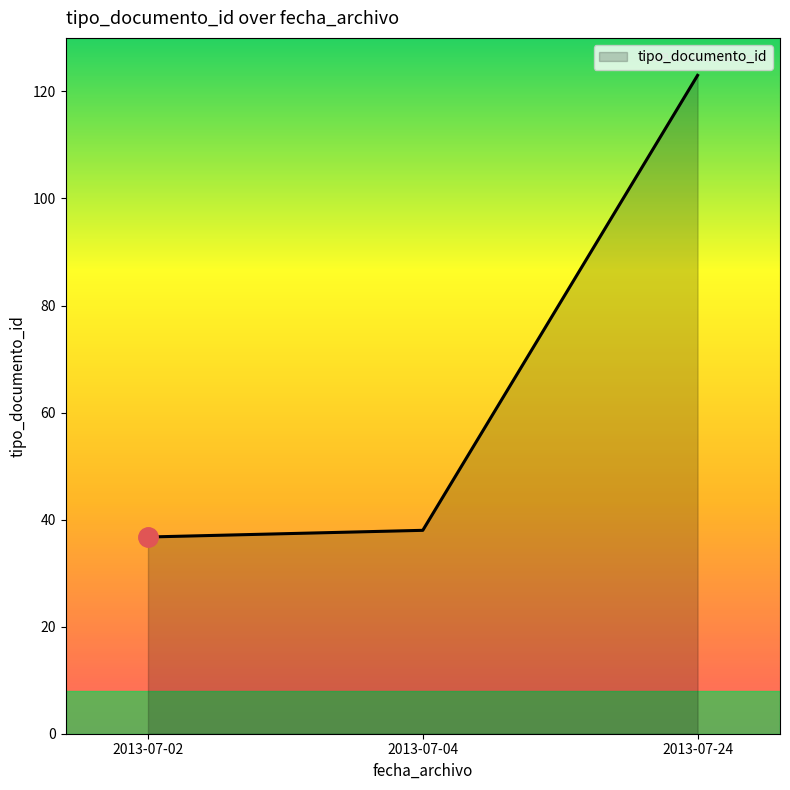

Rank the categories by value from lowest to highest.

2013-07-02, 2013-07-04, 2013-07-24